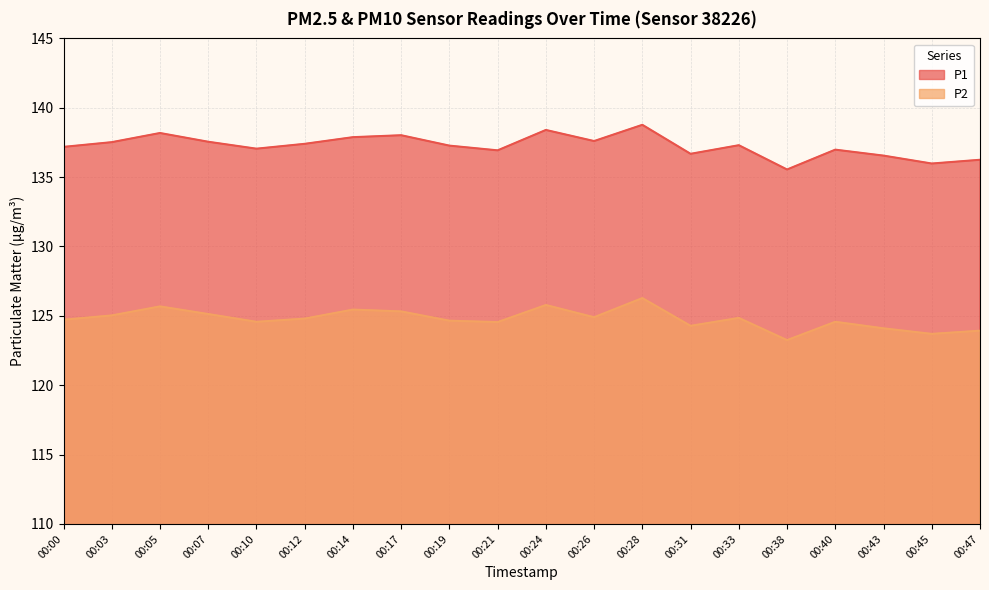

True or false: P1 and P2 intersect in this chart.

False